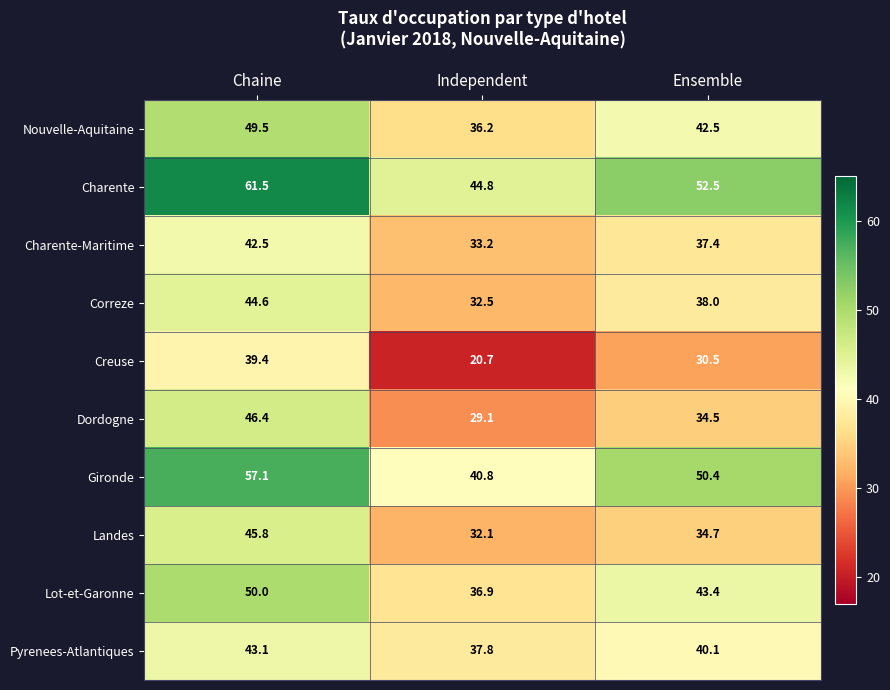

Which series has the largest total across all categories?

Charente